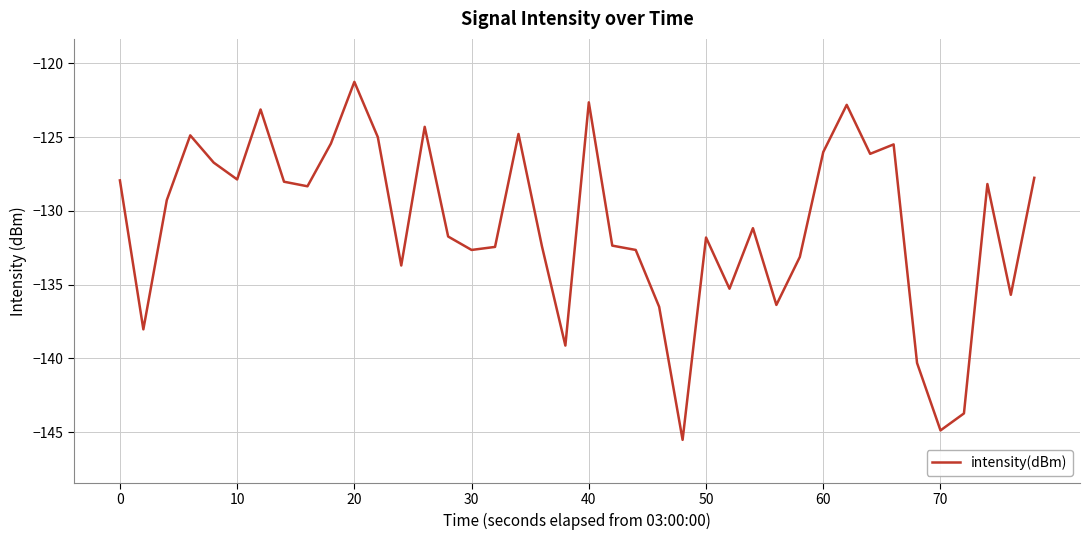

What is the minimum value shown in the chart?

-145.5